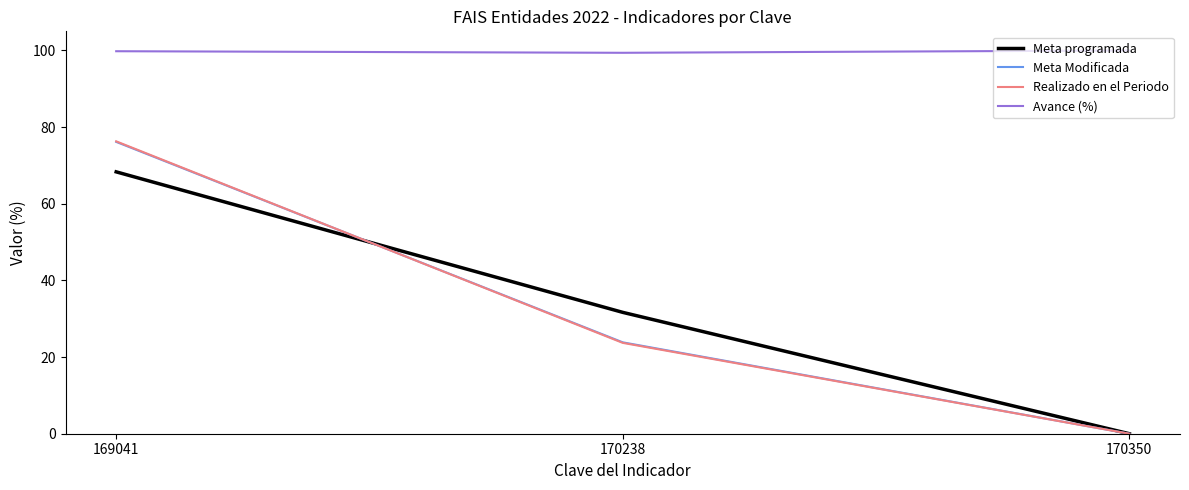

What are all the series names shown in the legend?

Meta programada, Meta Modificada, Realizado en el Periodo, Avance (%)